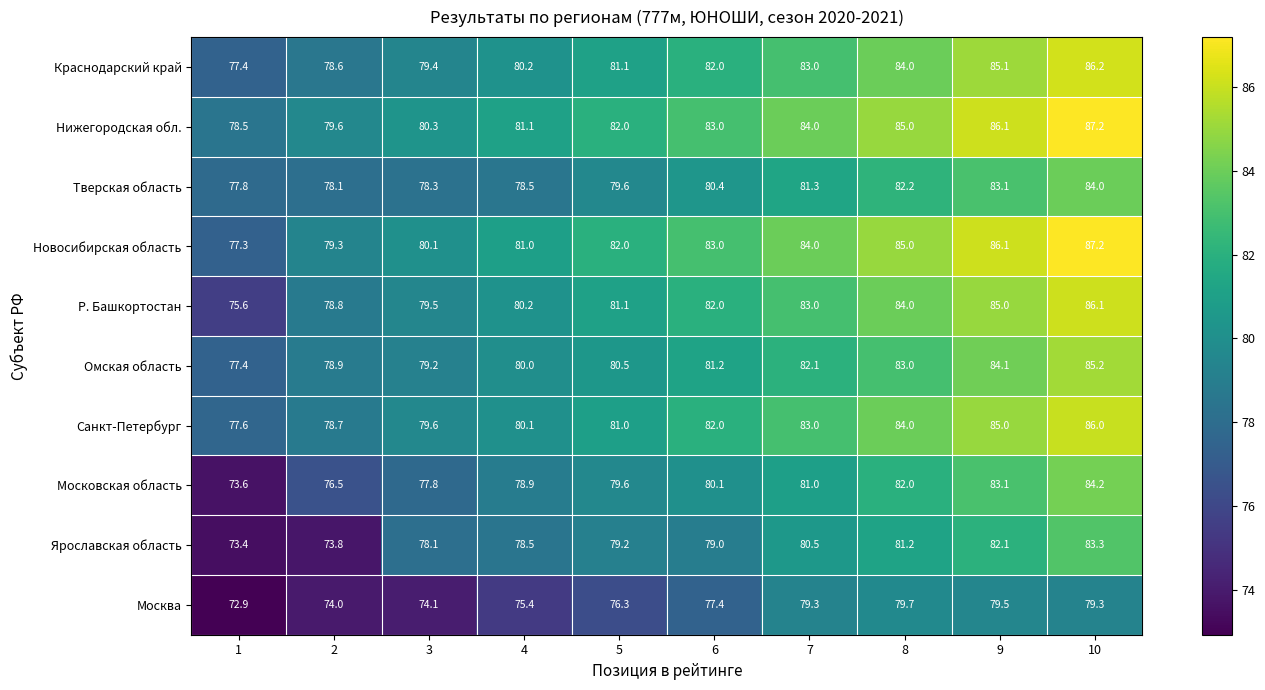

At which category is the sum across all series the highest?

10